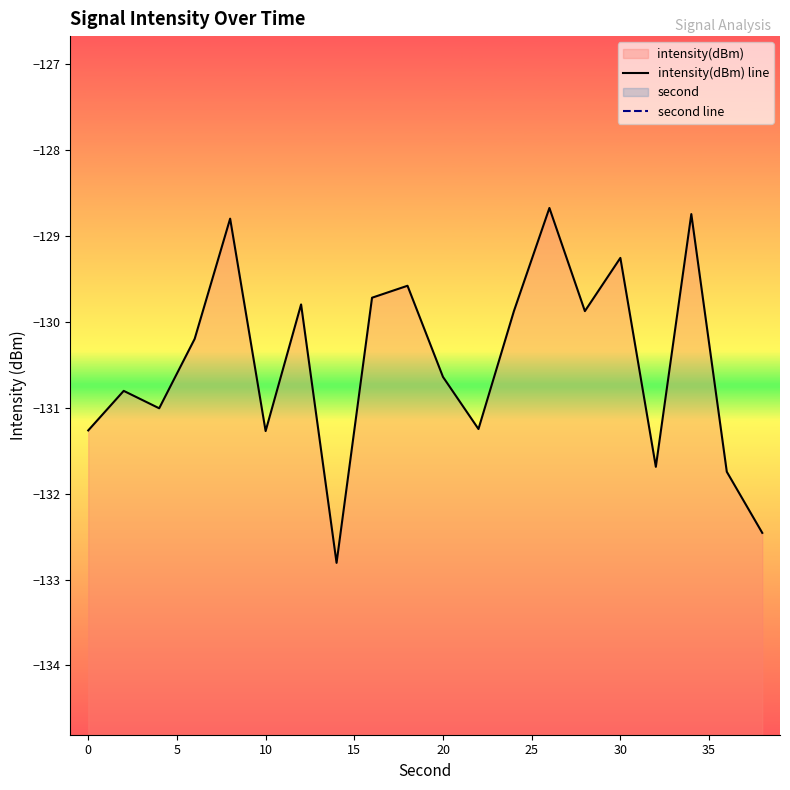

Rank the series by their average value, from lowest to highest.

intensity(dBm) line, second line